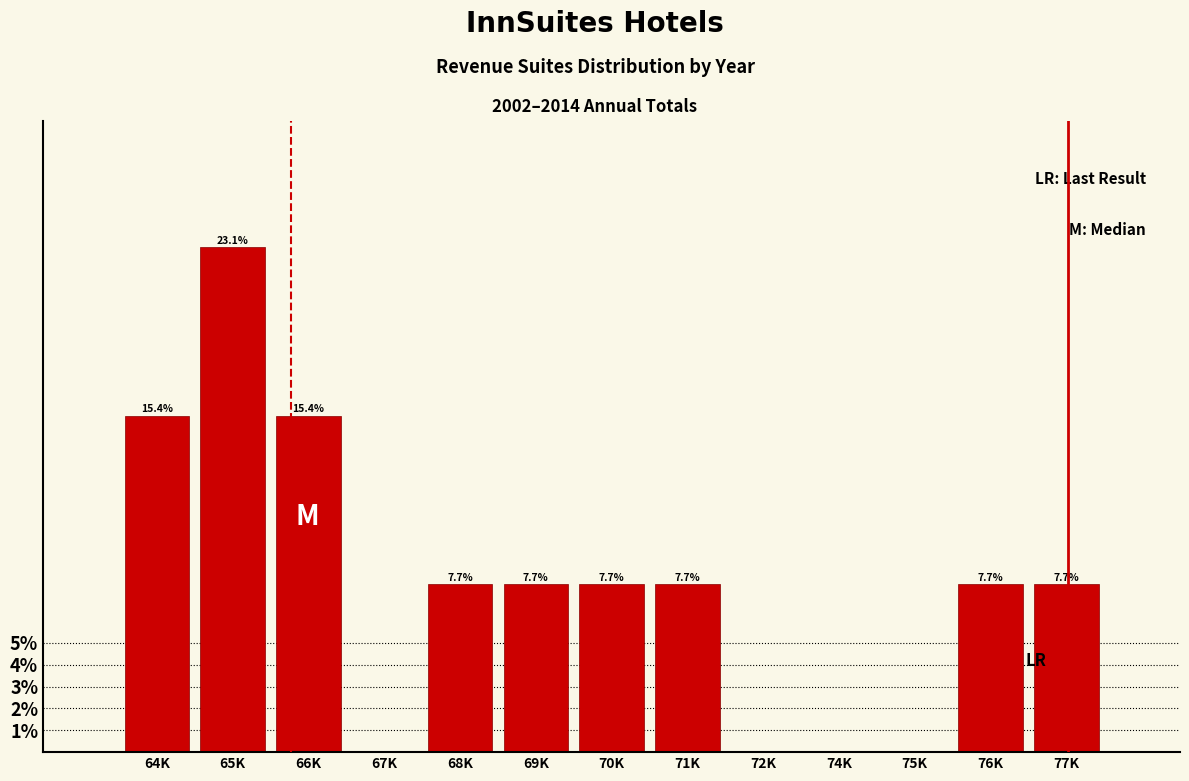

Reading left to right, what are all the values shown in this chart?

64K=15.4	65K=23.1	66K=15.4	67K=0.0	68K=7.7	69K=7.7	70K=7.7	71K=7.7	72K=0.0	74K=0.0	75K=0.0	76K=7.7	77K=7.7